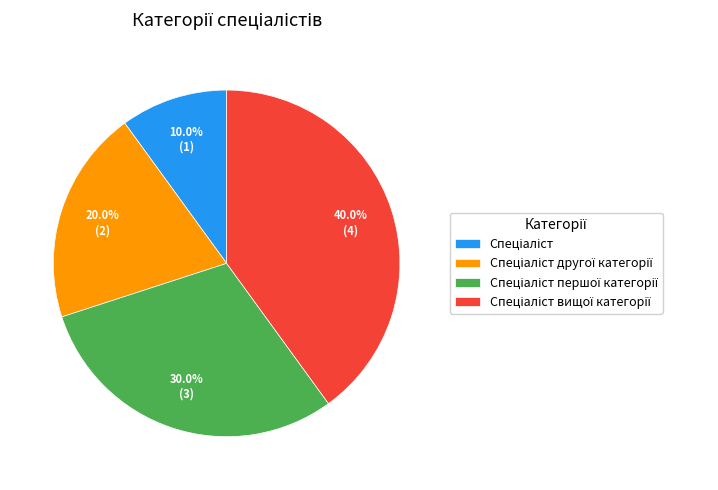

To the nearest percent, what is the difference between the largest and smallest slice percentages?

30%